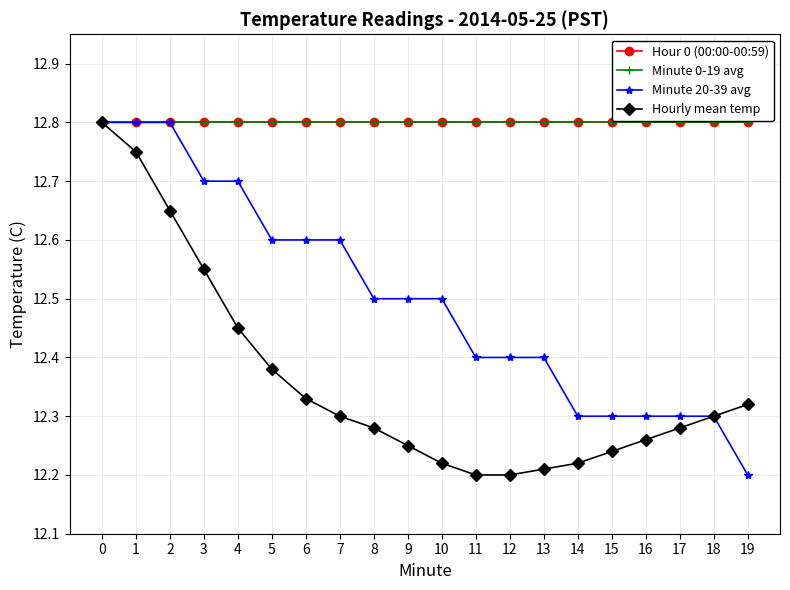

Does the chart display data point markers on the line(s)?

Yes